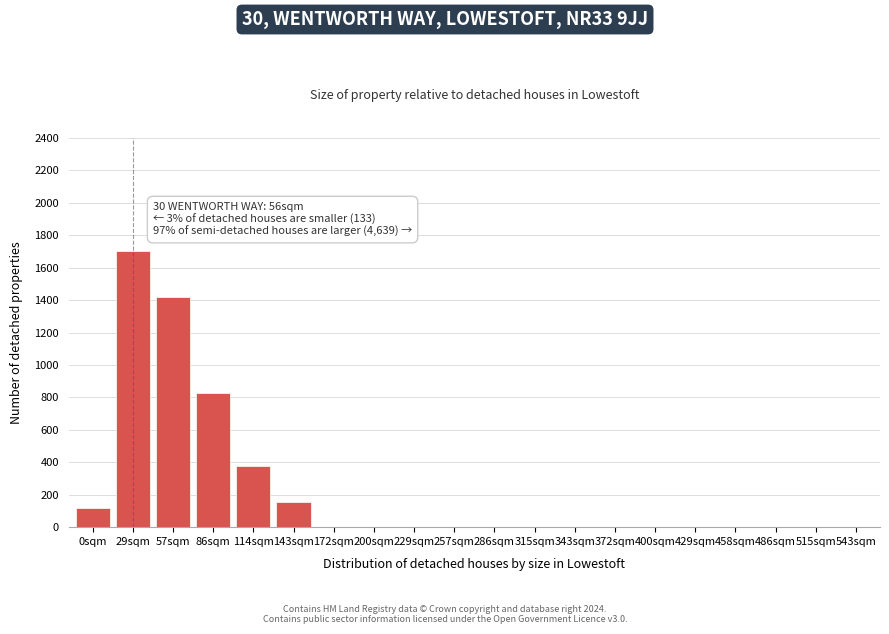

Reading left to right, transcribe all the data shown in this chart.

0sqm=120	29sqm=1700	57sqm=1420	86sqm=830	114sqm=380	143sqm=155	172sqm=0	200sqm=0	229sqm=0	257sqm=0	286sqm=0	315sqm=0	343sqm=0	372sqm=0	400sqm=0	429sqm=0	458sqm=0	486sqm=0	515sqm=0	543sqm=0